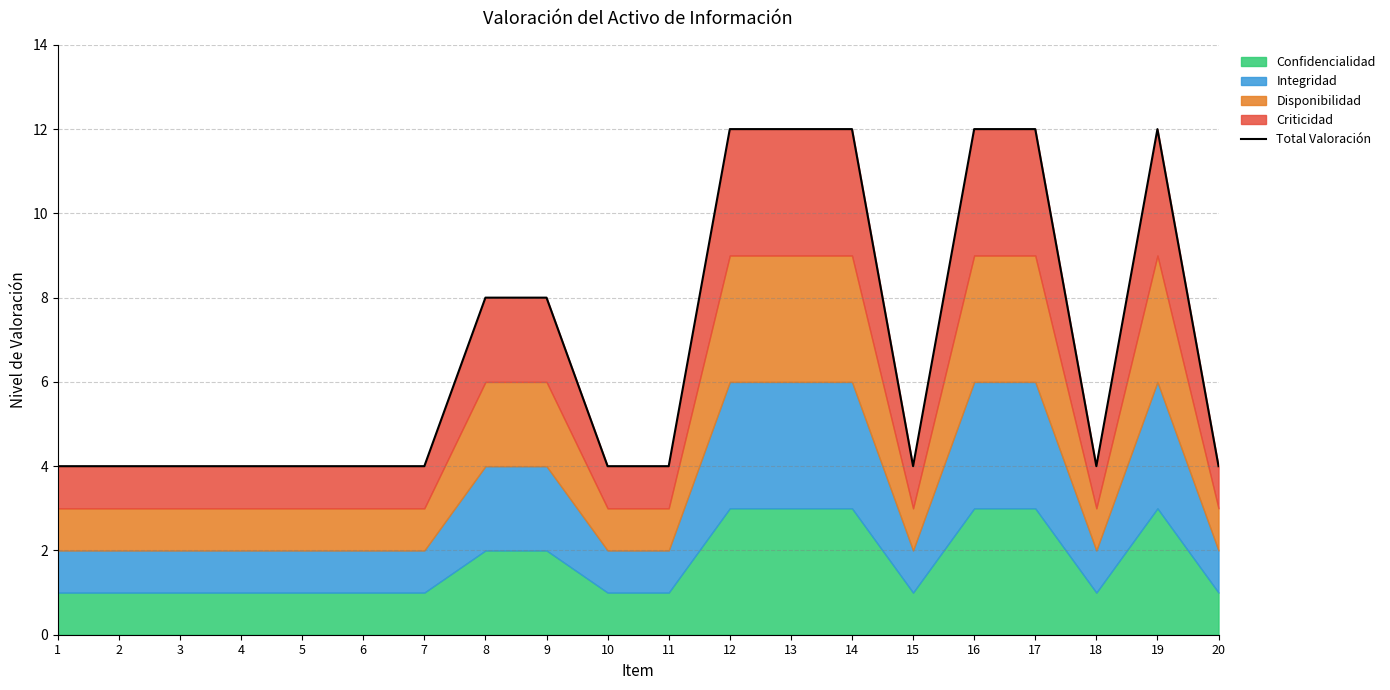

What is the difference between the values at 17 and 9?

4